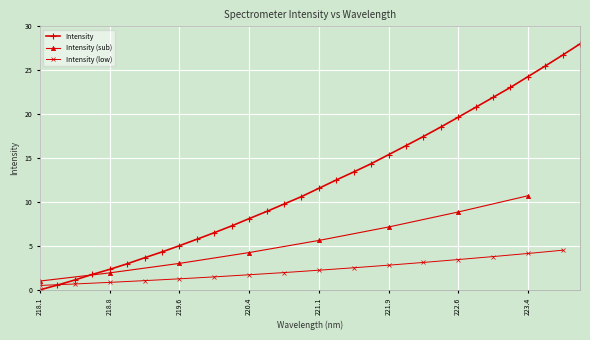

What position from the right is 219.3979?

25